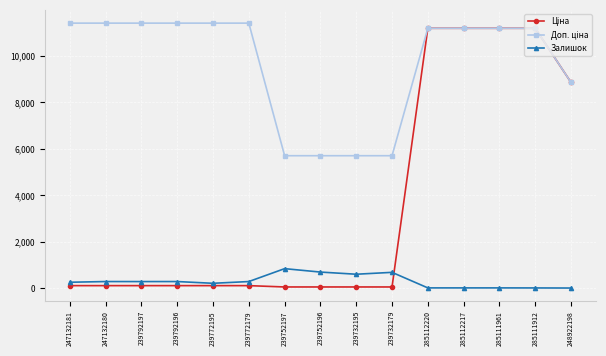

What is the value of the Залишок point at the 1st from the left?

260.0